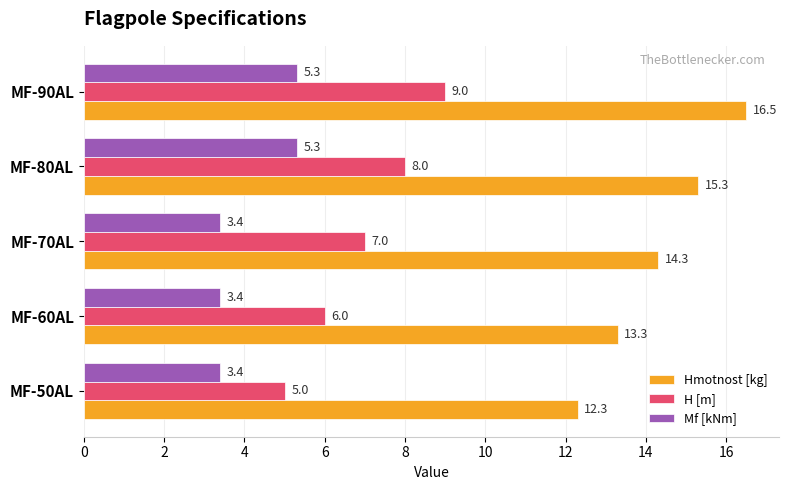

At MF-70AL, list the series in order from smallest to largest.

Mf [kNm], H [m], Hmotnost [kg]